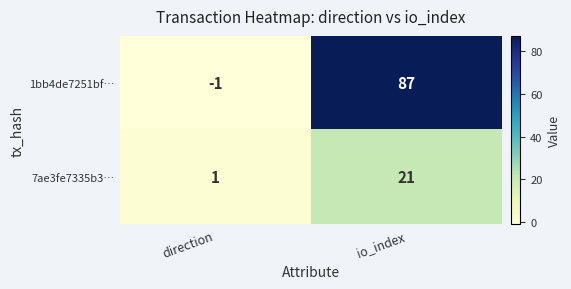

The 1bb4de7251bf… series shows 87 at io_index. True or false?

True